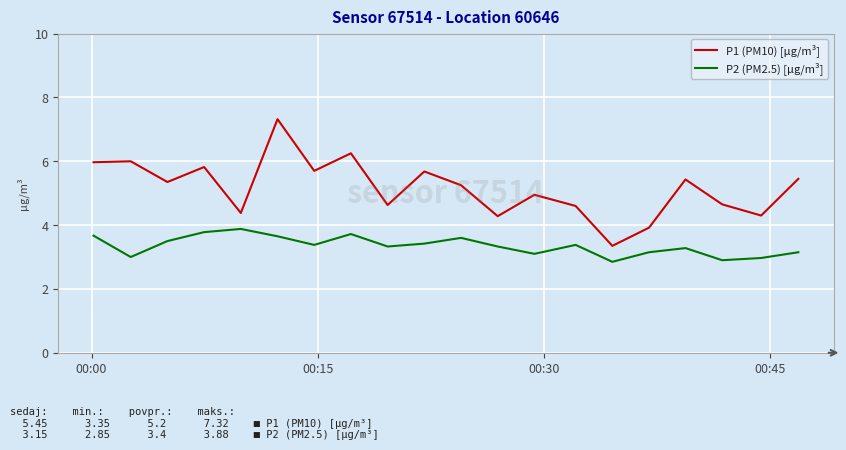

List the series in order of their peak value, highest first.

P1 (PM10) [µg/m³], P2 (PM2.5) [µg/m³]